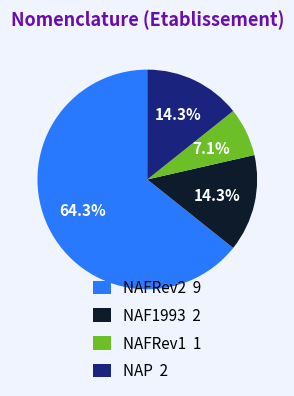

What is the majority slice?

NAFRev2